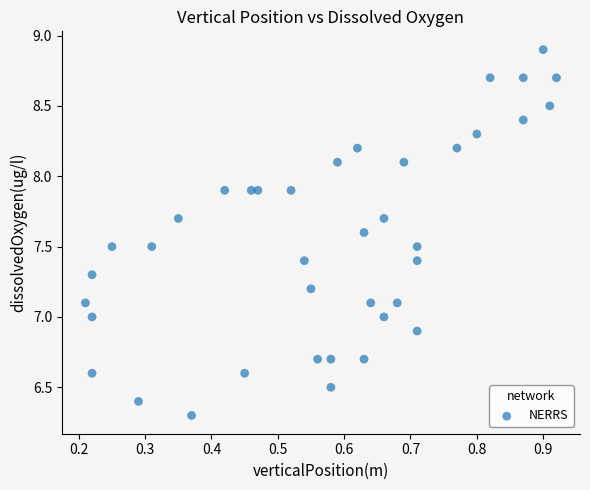

What is the range of X values (max minus min)?

0.7